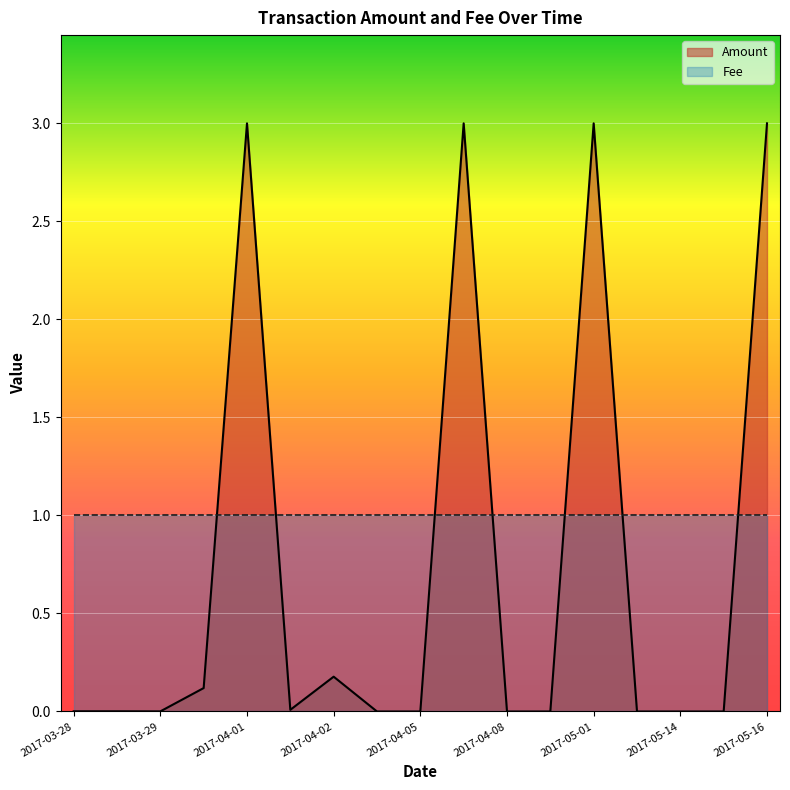

Reading left to right, extract all data points from this chart.

0.0	0.0	0.0	0.1	3.0	0.0	0.2	0.0	0.0	3.0	0.0	0.0	3.0	0.0	0.0	0.0	3.0